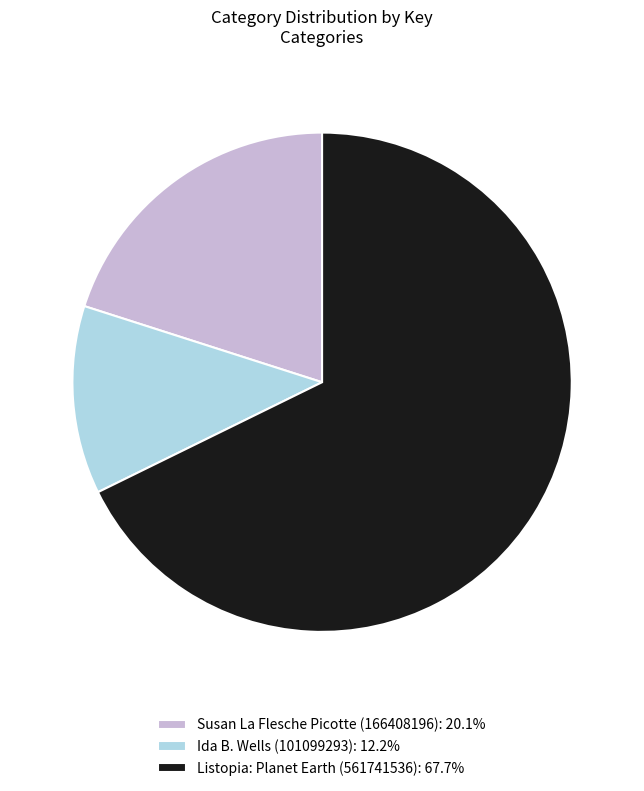

Do Susan La Flesche Picotte (166408196): 20.1% and Listopia: Planet Earth (561741536): 67.7% together represent more than half of the pie?

Yes